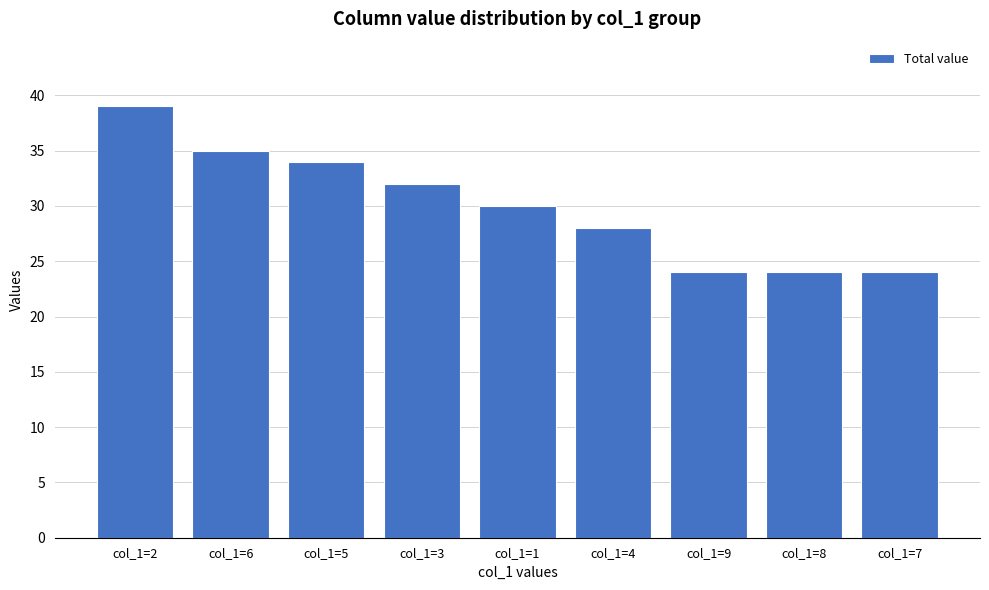

Which label corresponds to the largest value in the chart?

col_1=2